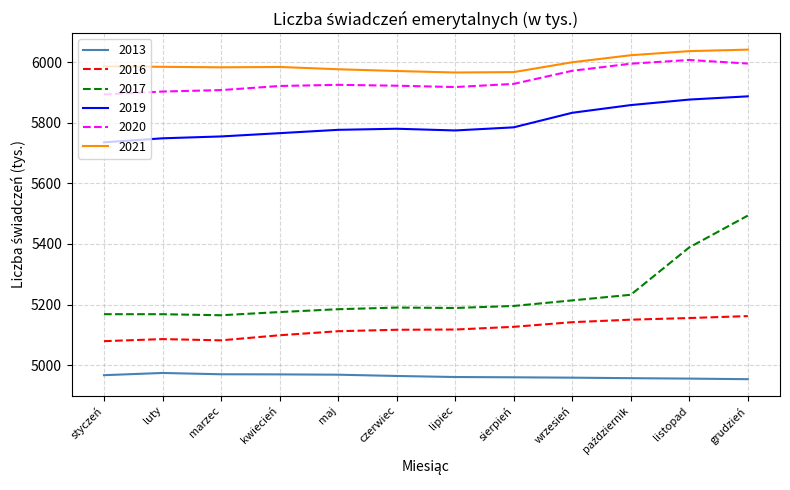

The 2019 series shows 5784.7 at sierpień. True or false?

True